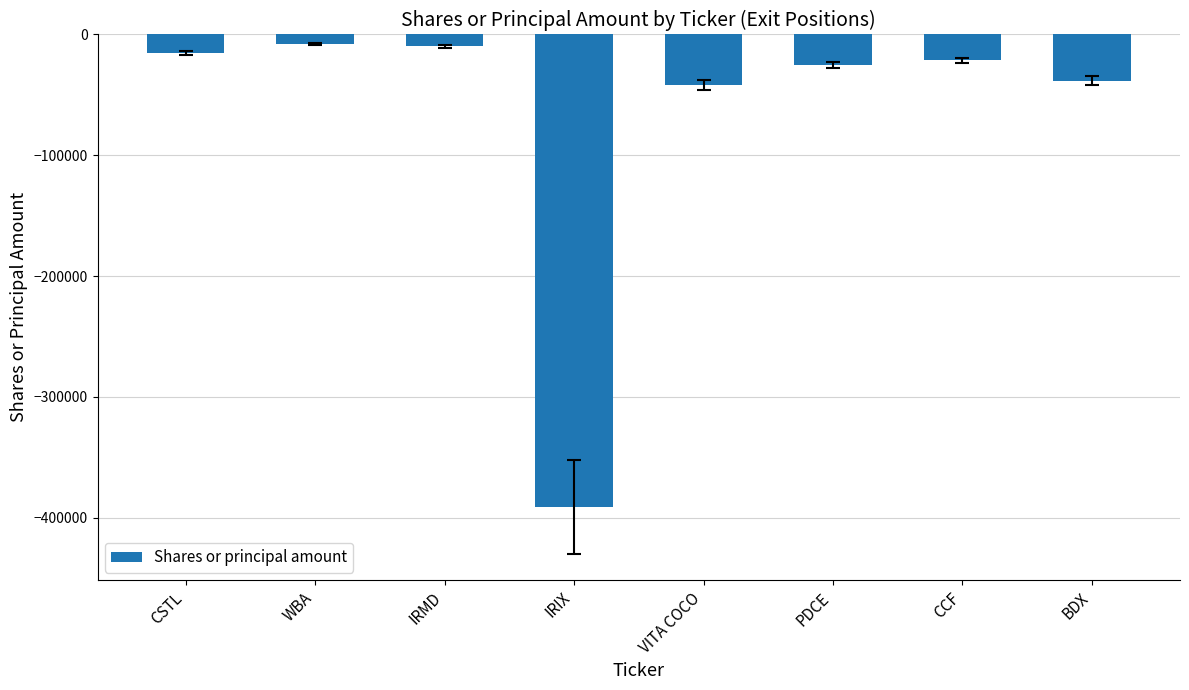

Is it true that the value at VITA COCO is -41615?

True